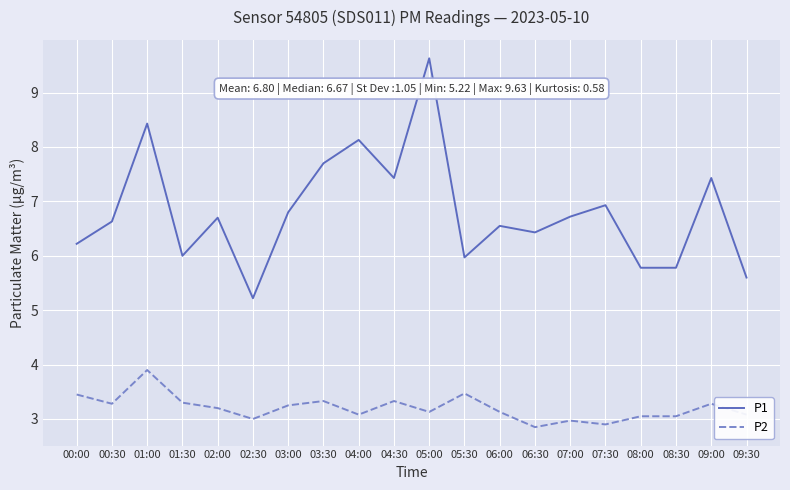

What position from the right is 04:00?

12